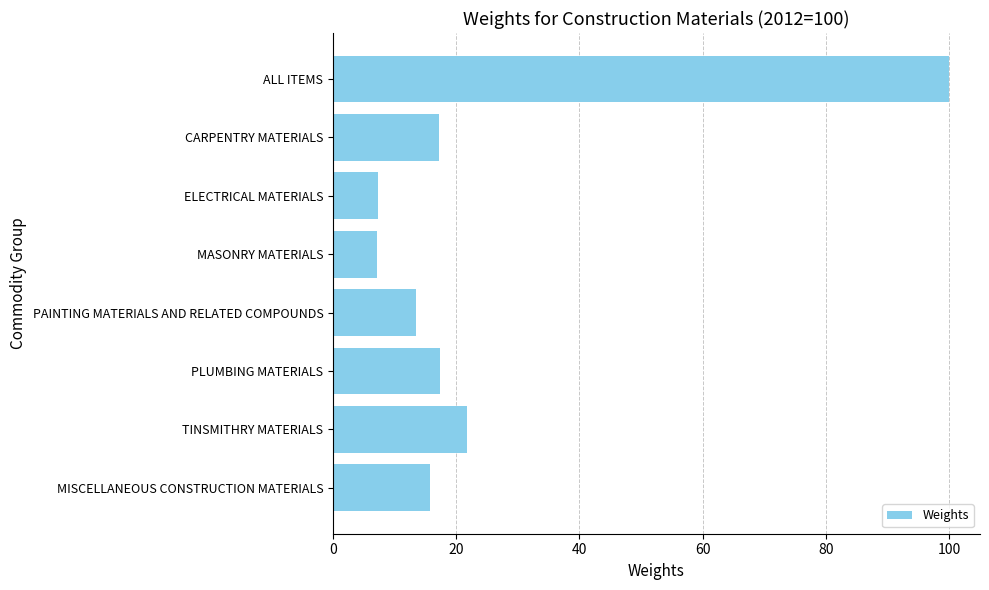

What is the greatest value displayed?

100.0